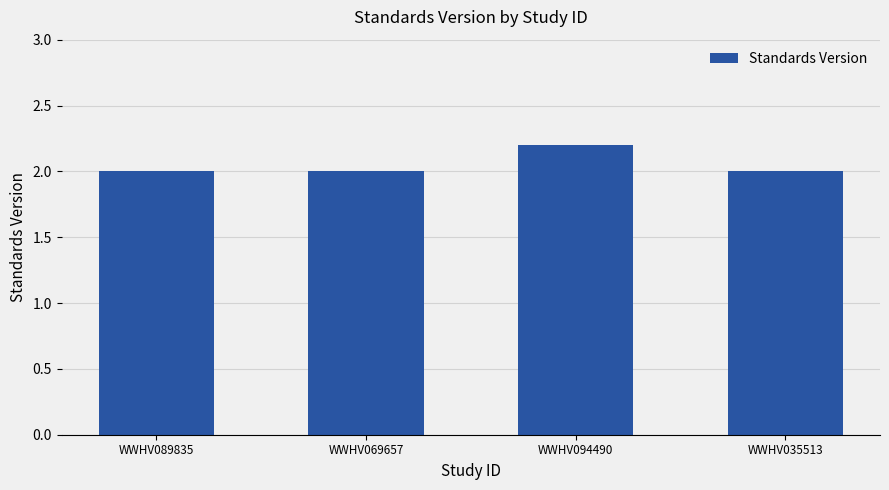

What value does the data have at WWHV089835?

2.0